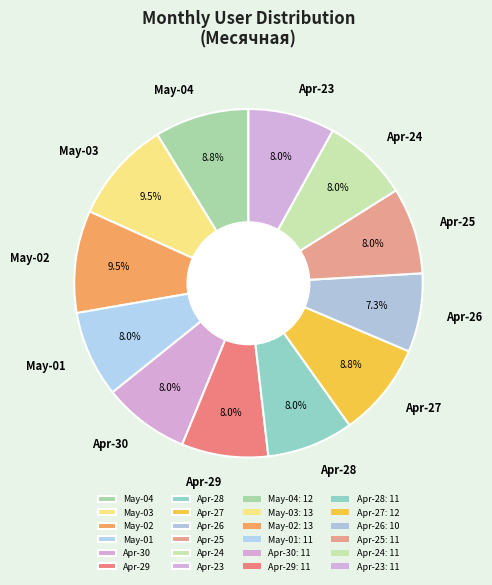

Which slice is the smallest?

Apr-26